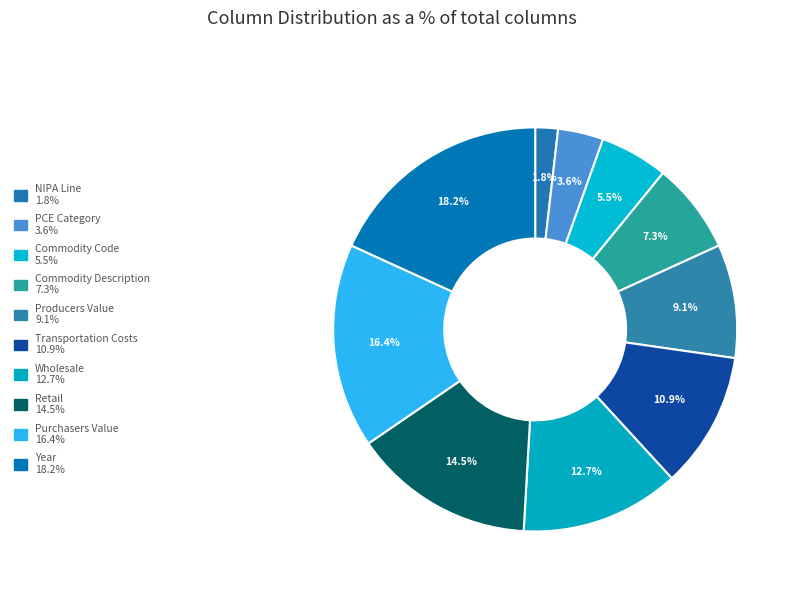

Which has a higher value, Wholesale or Purchasers Value?

Purchasers Value